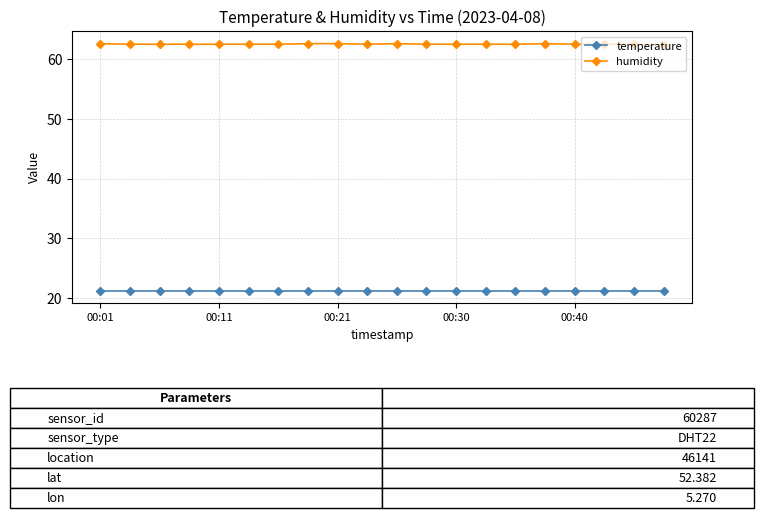

Which series has the largest total across all categories?

humidity